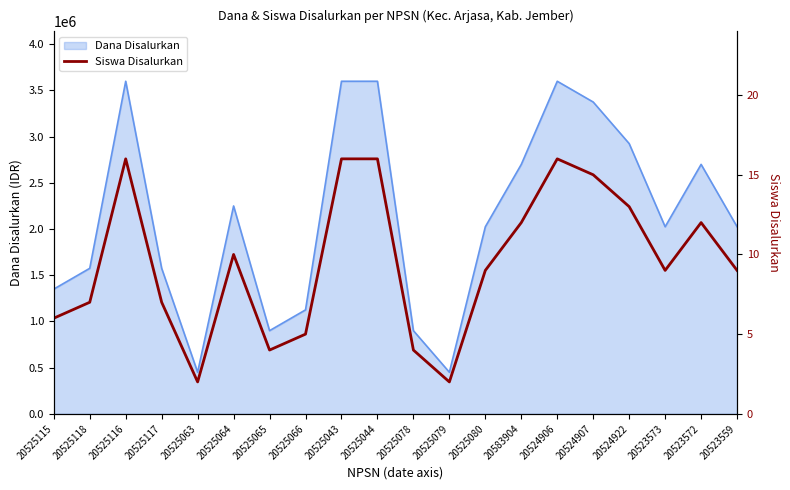

The chart shows a value of 26 at 20525044. True or false?

False